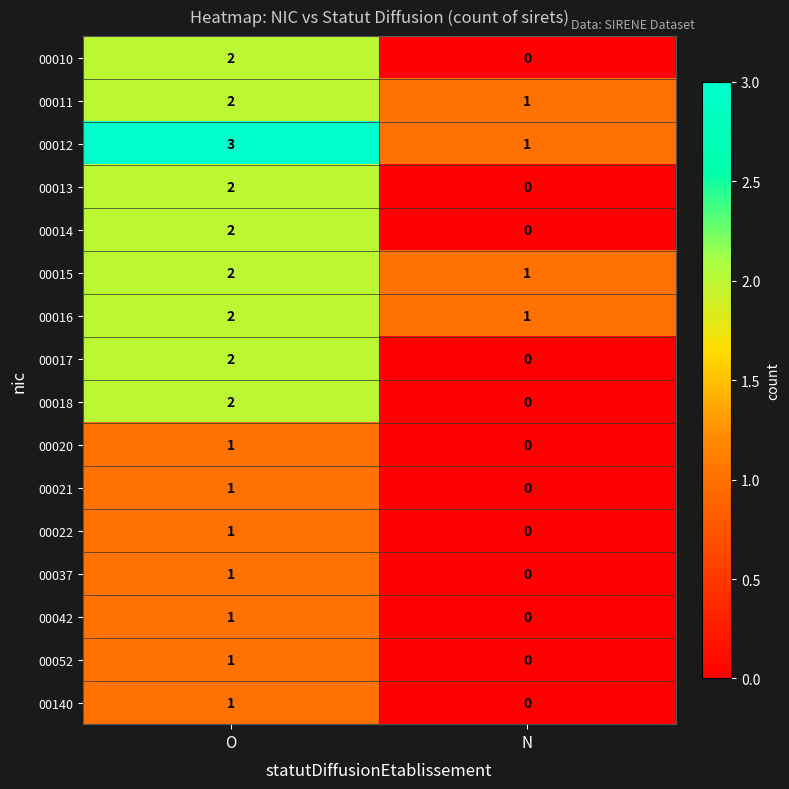

Rank the categories by 00140 value from highest to lowest.

O, N